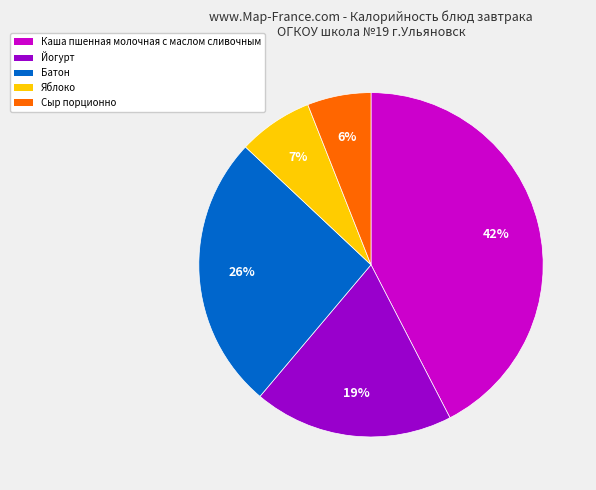

To the nearest percent, what is the difference between the largest and smallest slice percentages?

36%